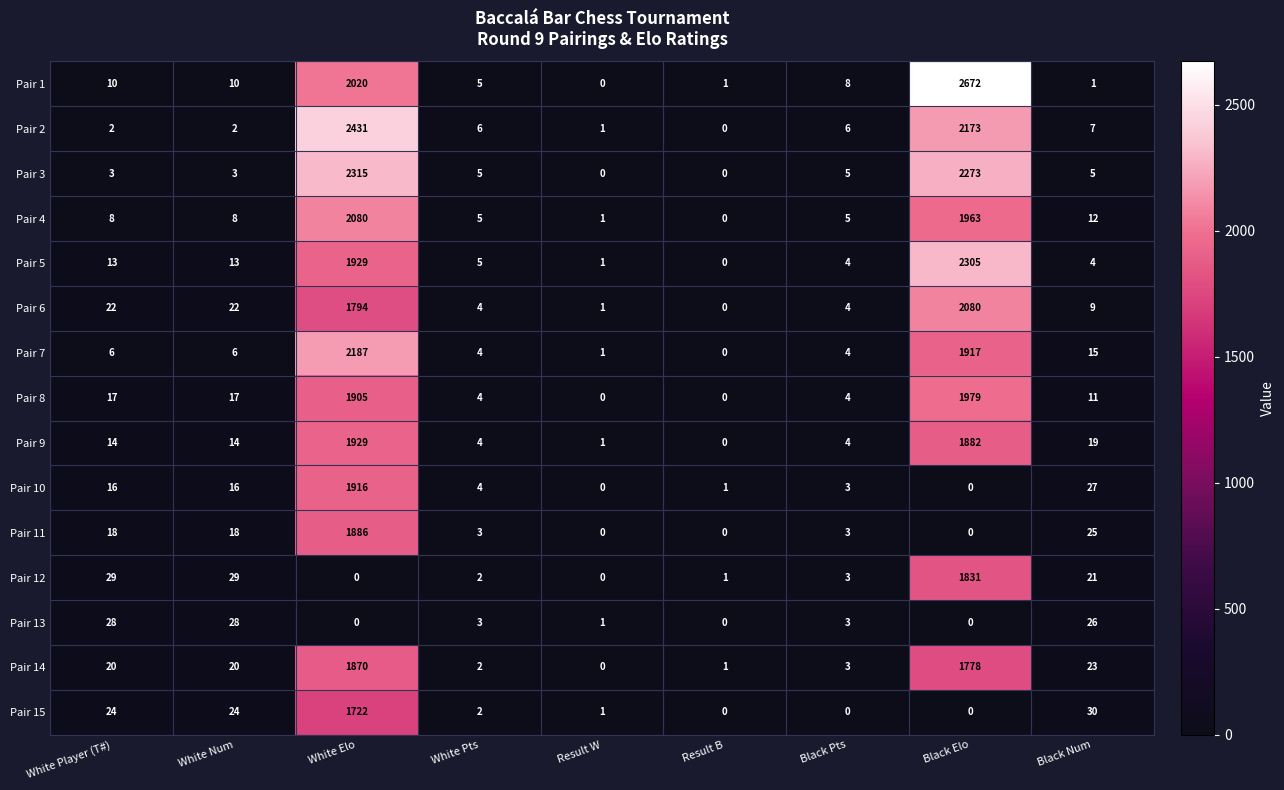

Where is Pair 9 nearest to the value 964?

Black Elo